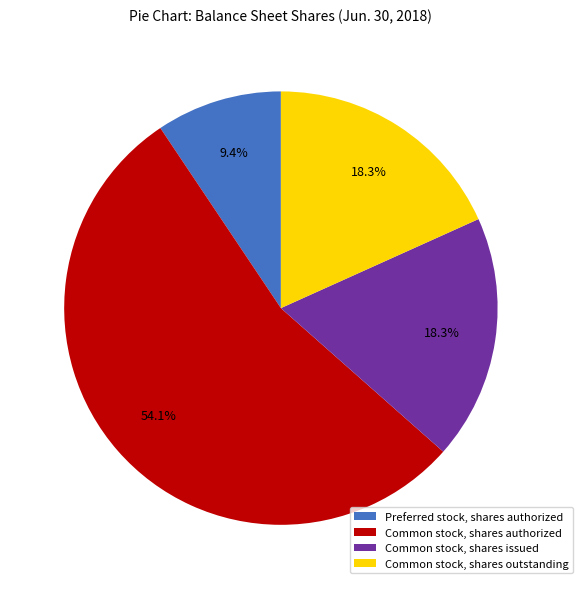

The Preferred stock, shares authorized slice represents 9% of the pie. True or false?

True